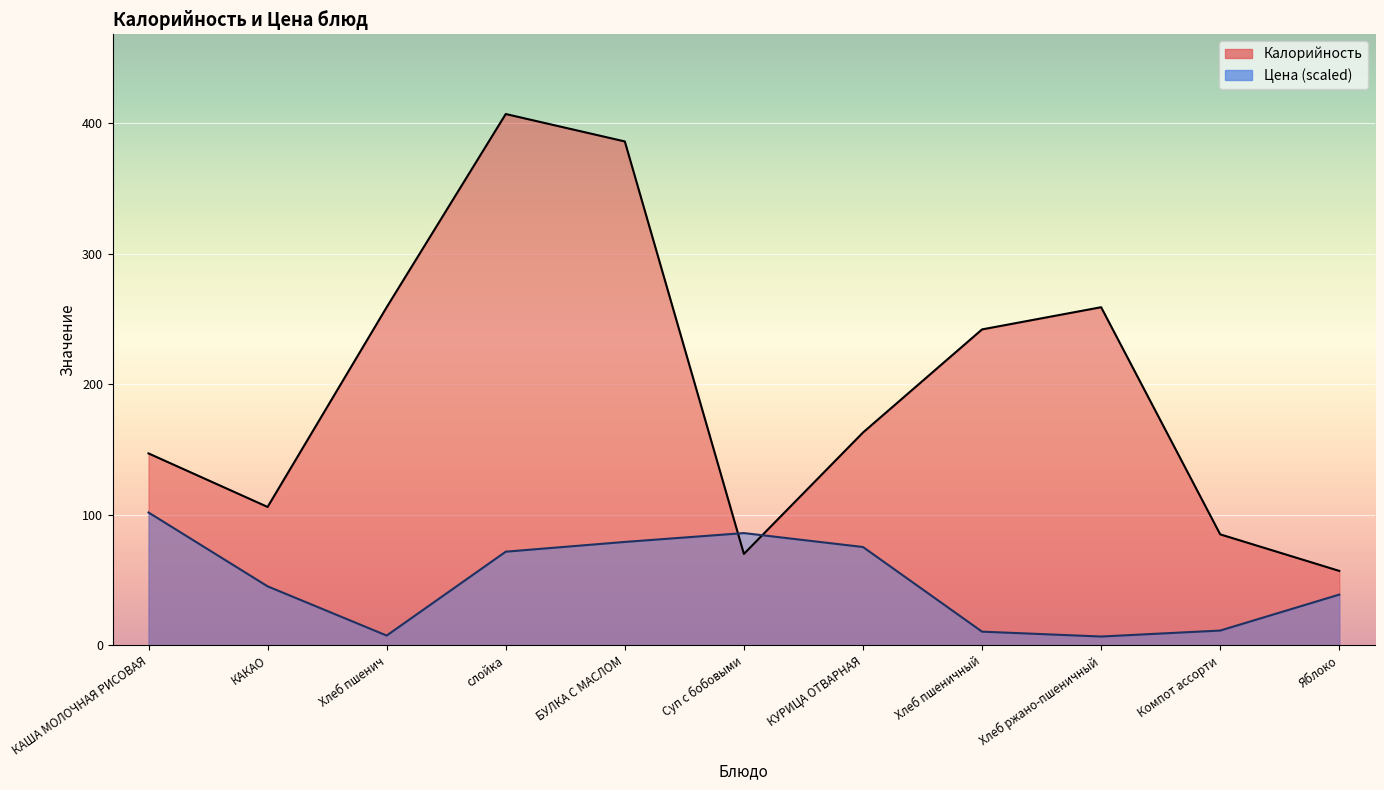

How many times do Цена and Калорийность cross each other?

2